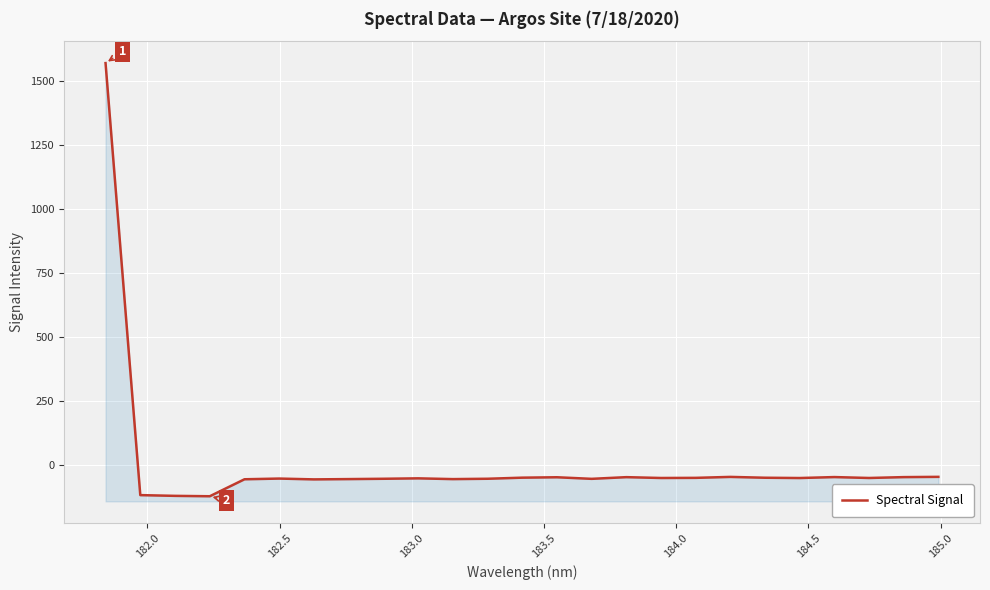

How many values are above zero?

1